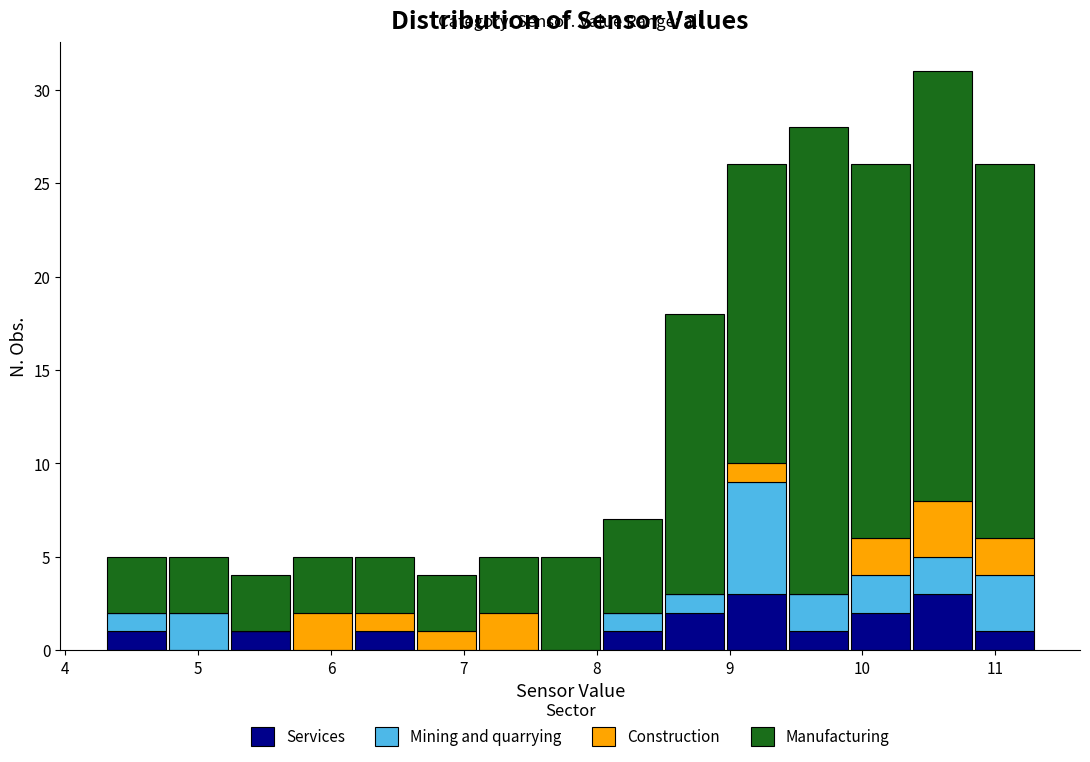

Which range on the x-axis has the tallest stacked bar (by total height)?

10.4 to 10.8